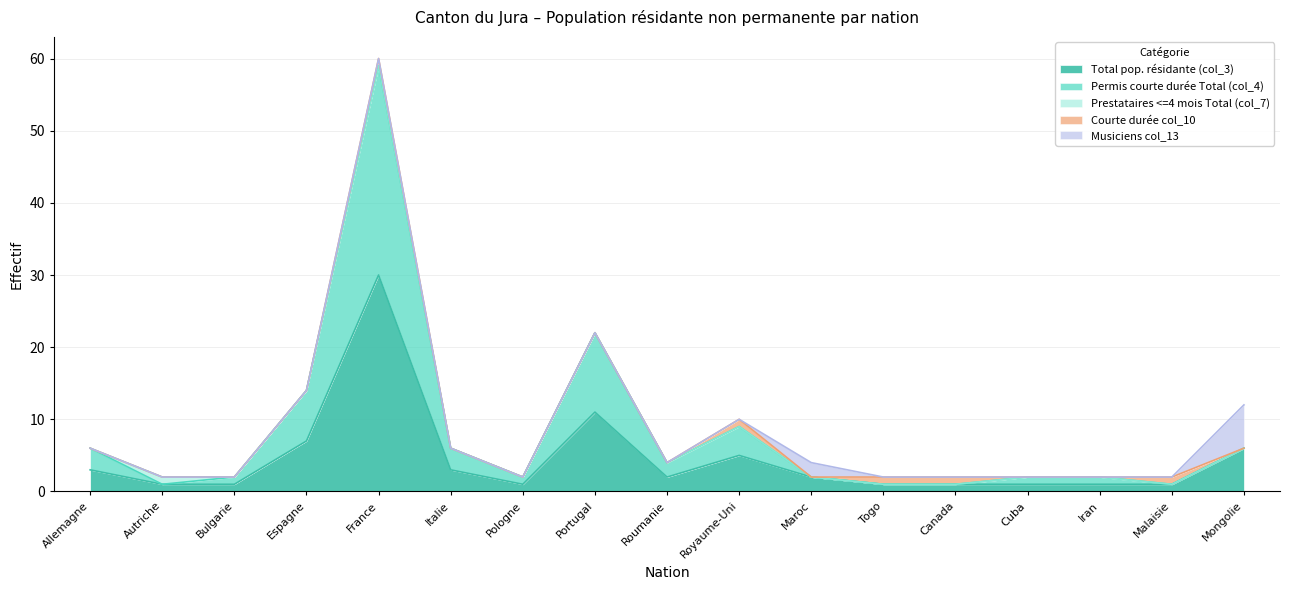

What is the total value across all series at Malaisie?

2